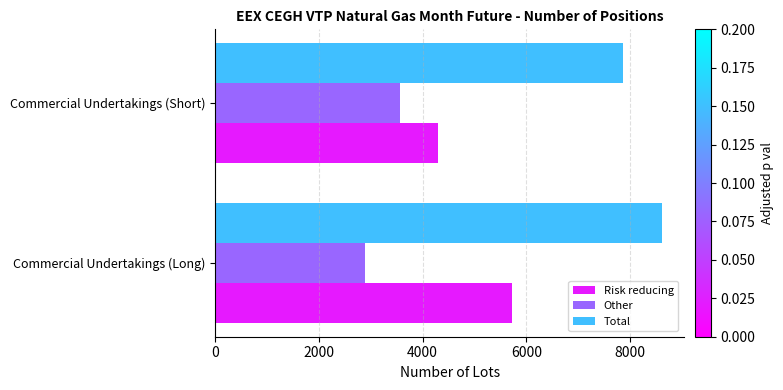

Which series has the widest spread of values?

Risk reducing